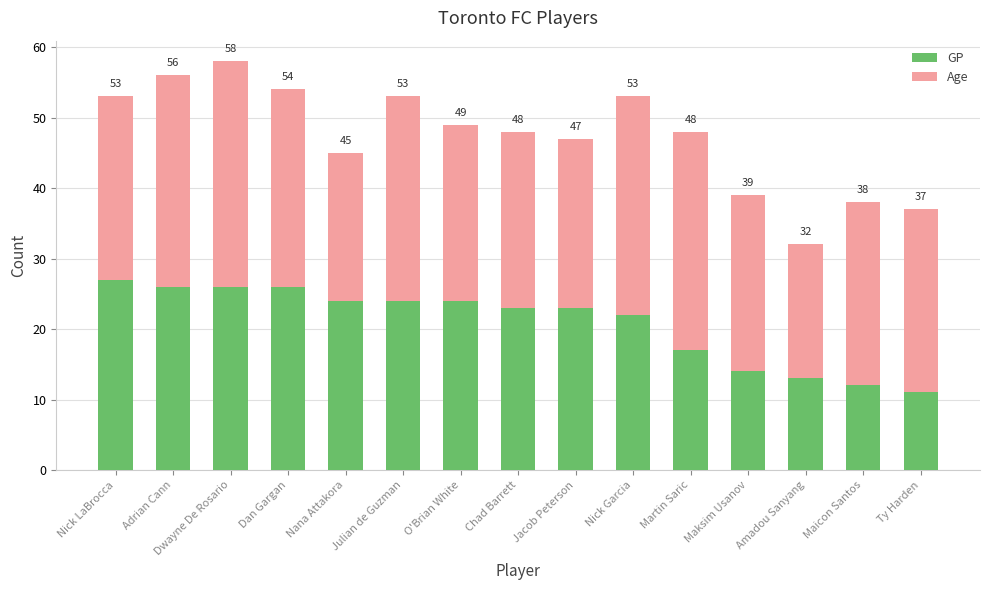

What position from the left is Maksim Usanov?

12